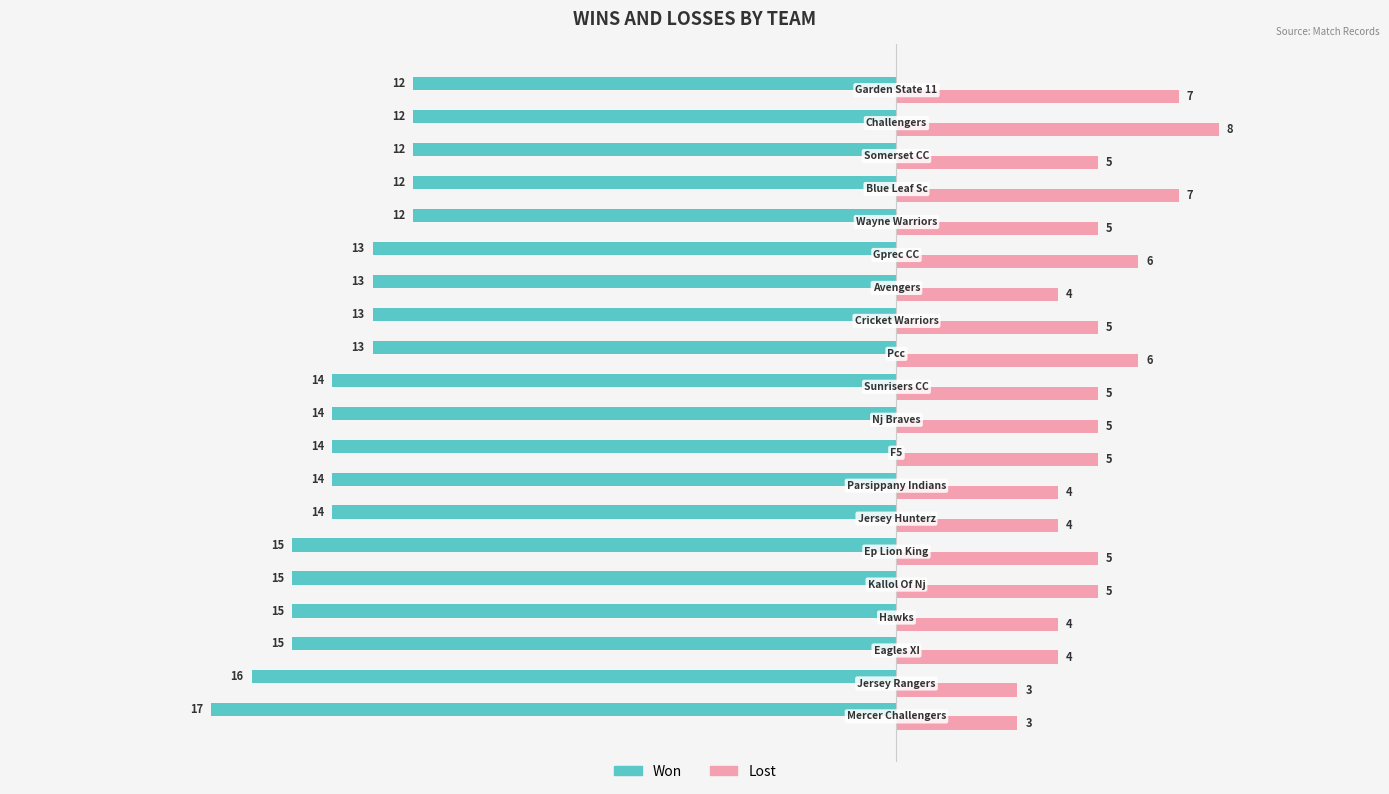

What is the maximum value shown in the chart?

8